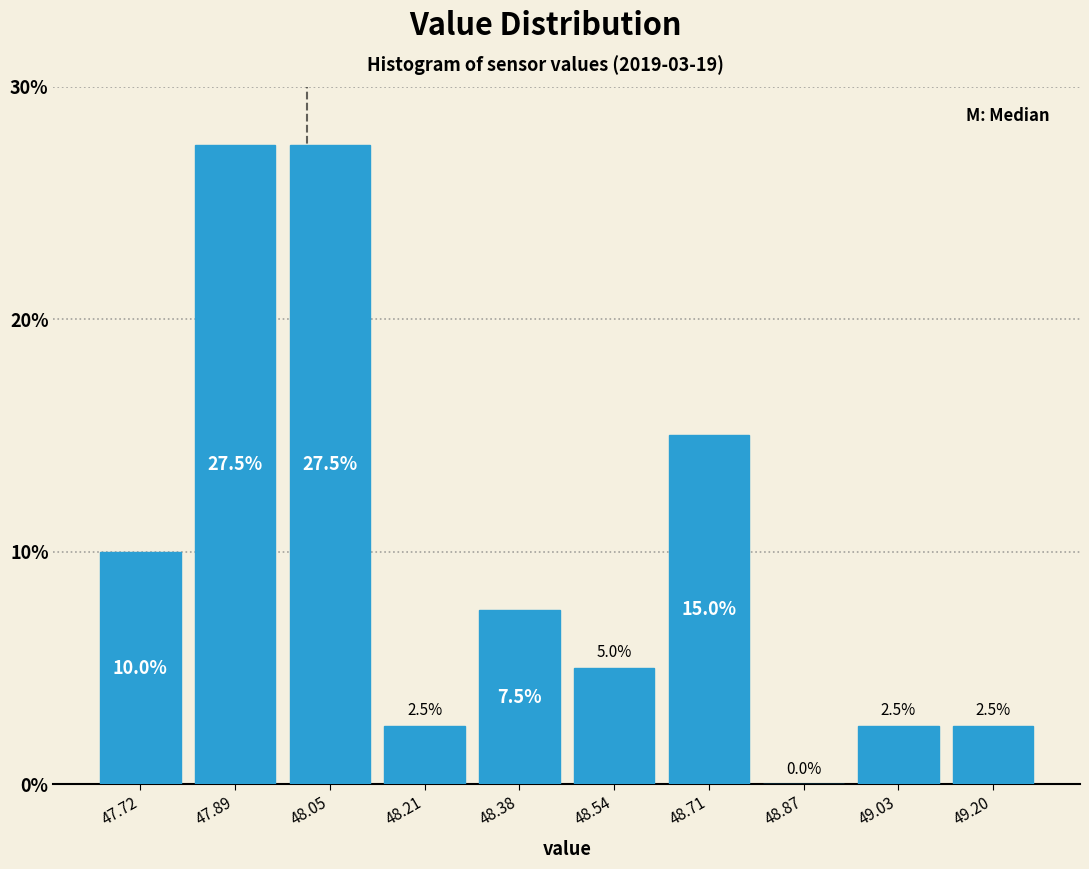

Reading left to right, transcribe this chart: for each bar, give the range it covers on the x-axis and its height. The bar edges are not printed on the chart, so give them approximately, as read against the axis.

47.640 to 47.804: 10.0
47.804 to 47.968: 27.5
47.968 to 48.132: 27.5
48.132 to 48.296: 2.5
48.296 to 48.460: 7.5
48.460 to 48.624: 5.0
48.624 to 48.788: 15.0
48.788 to 48.952: 0.0
48.952 to 49.116: 2.5
49.116 to 49.280: 2.5